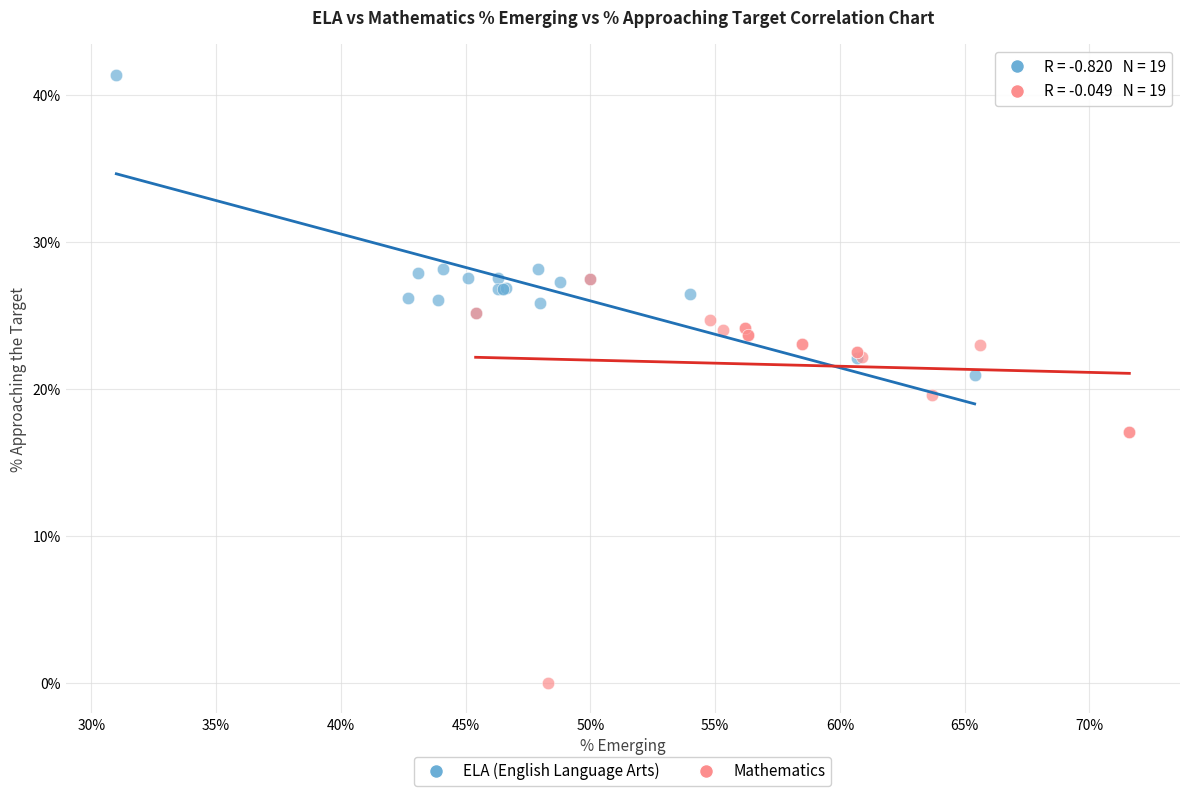

Which series has the largest Y range (max minus min)?

Mathematics